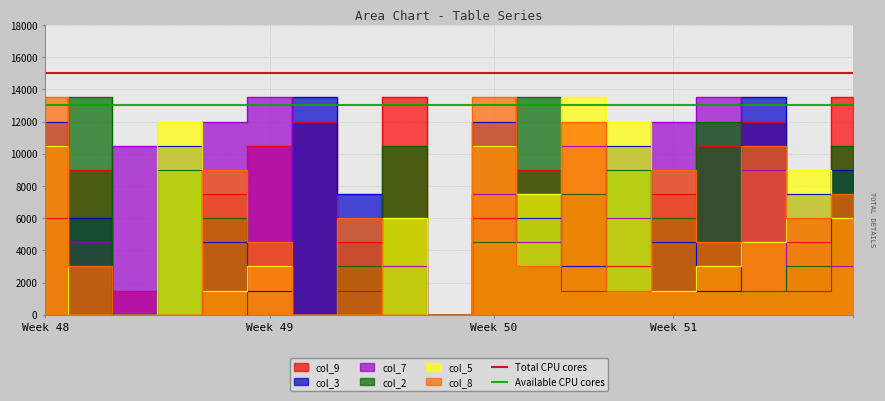

The value of Available CPU cores at Week 48 is 22964. True or false?

False